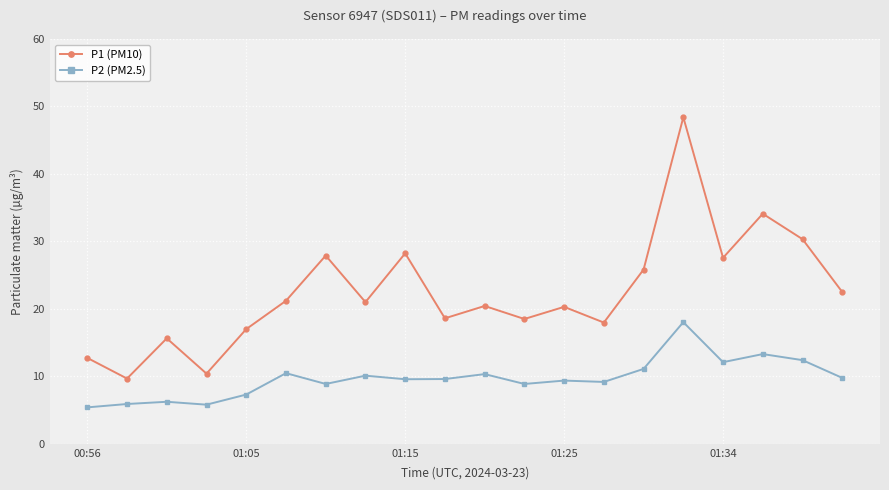

Rank the series by their maximum value, from highest to lowest.

P1 (PM10), P2 (PM2.5)